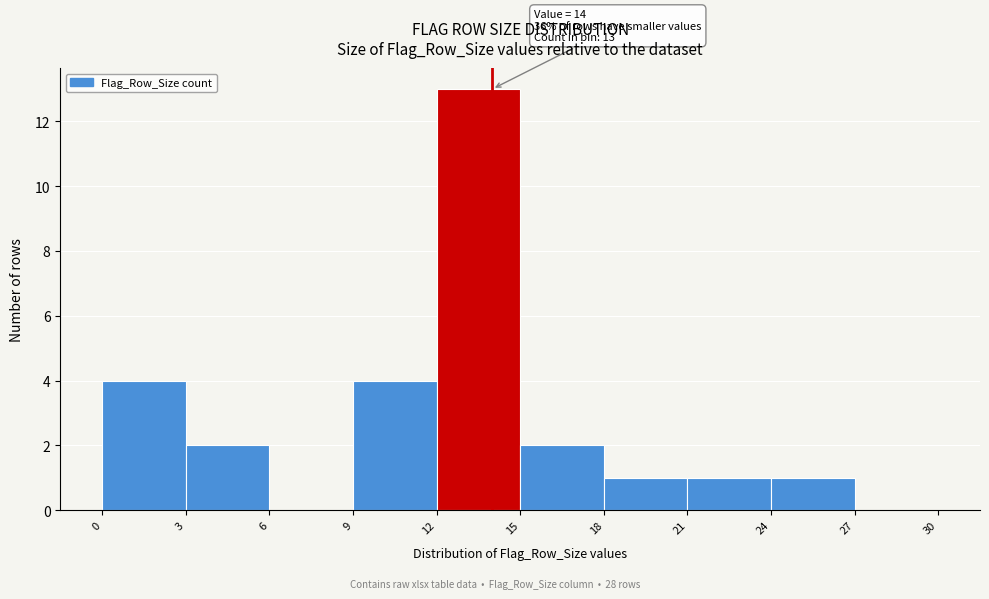

Over which range of the x-axis is the bar tallest?

12 to 15